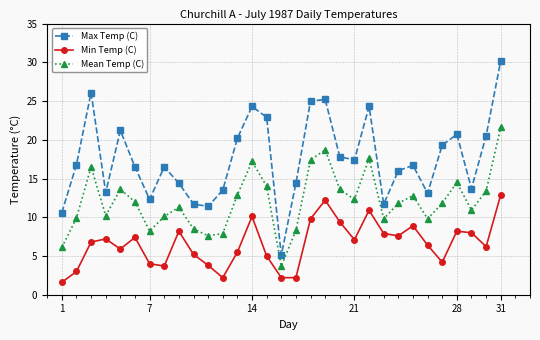

Which series has the widest spread of values?

Max Temp (C)